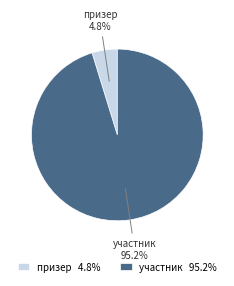

How many segments does this pie chart have?

2